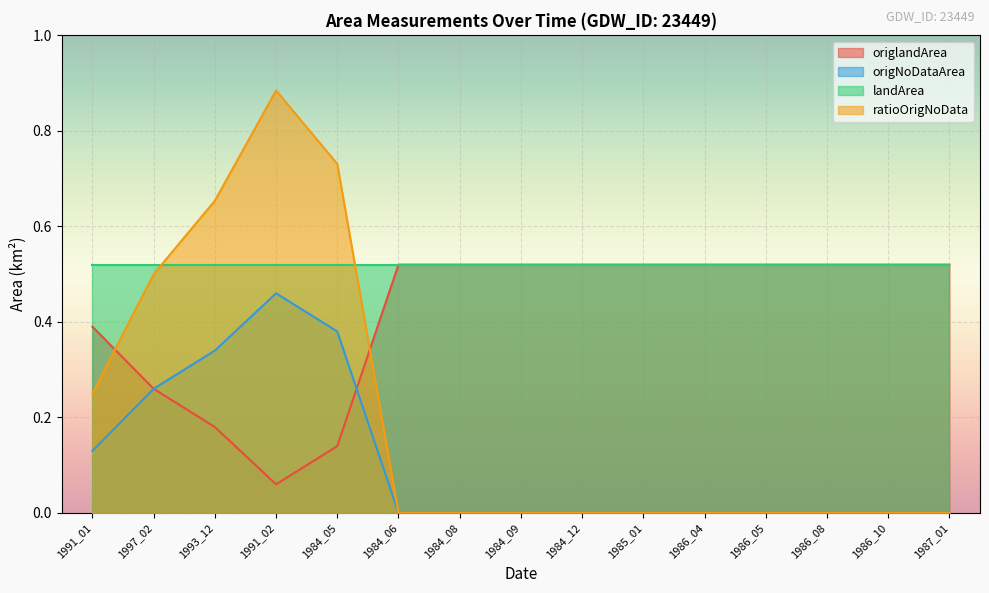

True or false: ratioOrigNoData has a value of 0.6 at 1986_04.

False